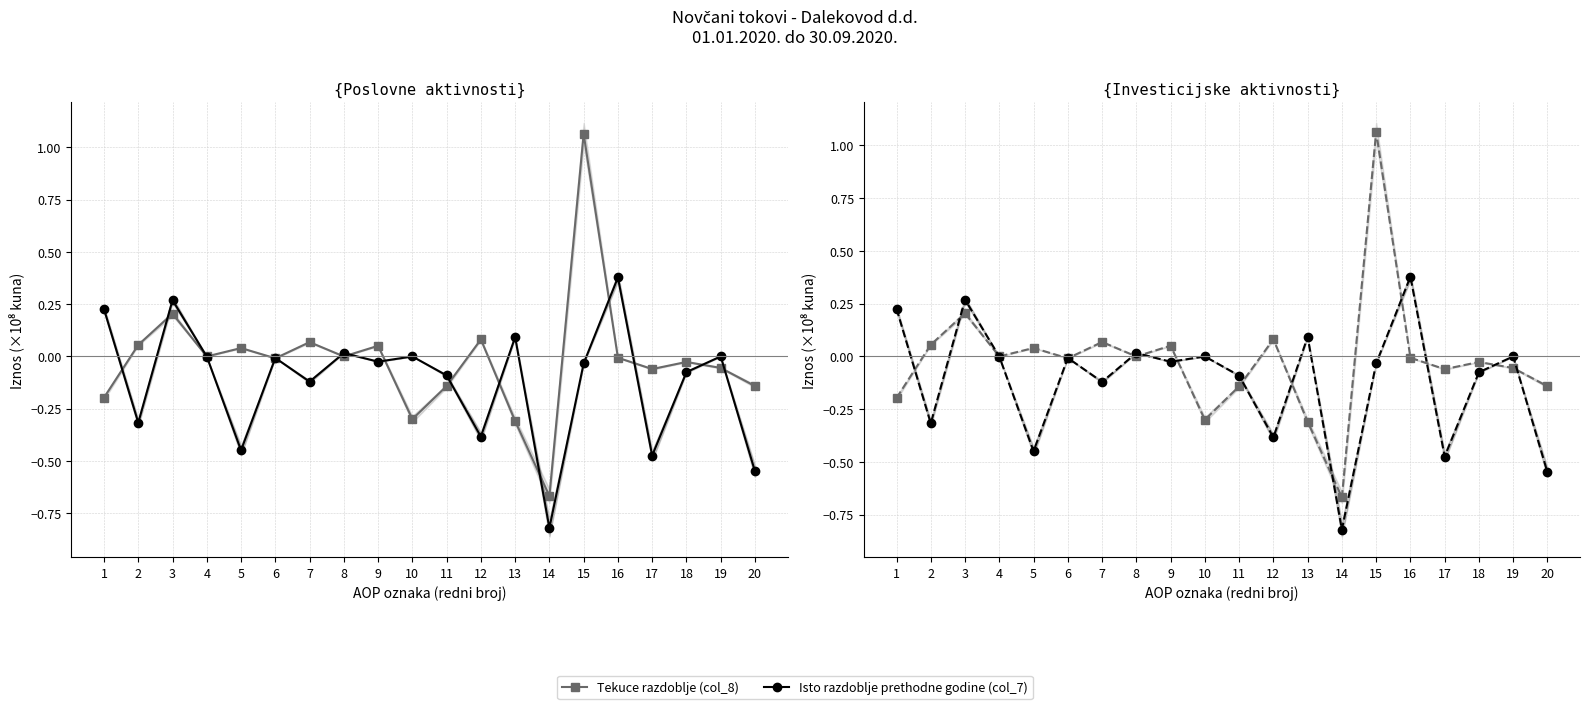

Between which two adjacent categories do Tekuce razdoblje (col_8) and Isto razdoblje prethodne godine (col_7) first intersect?

1 and 2